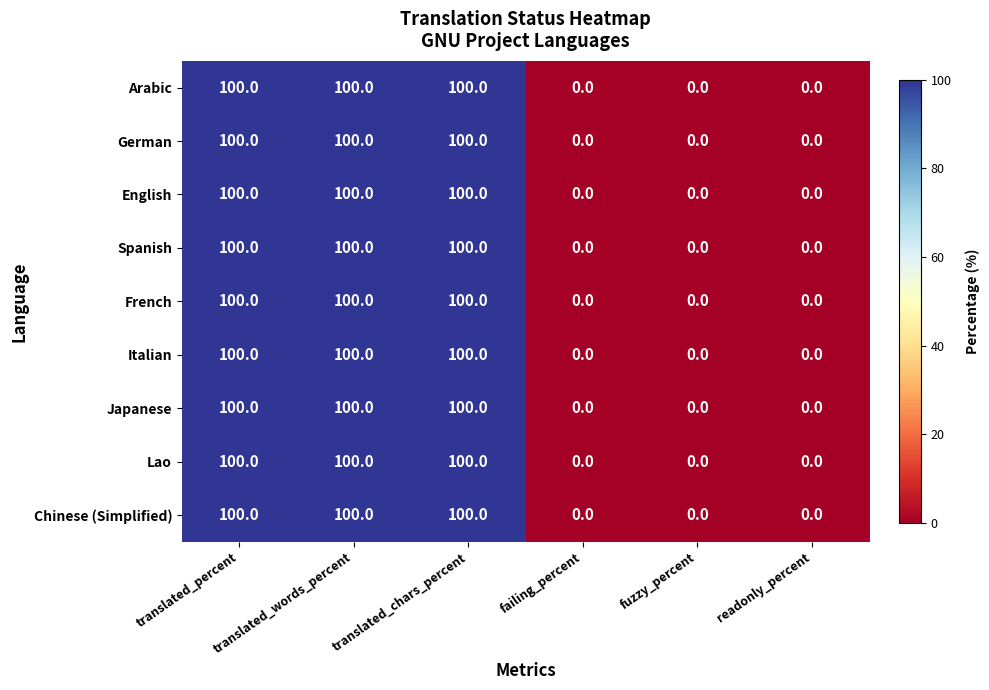

Count the Lao values in the range 0 to 100.

6